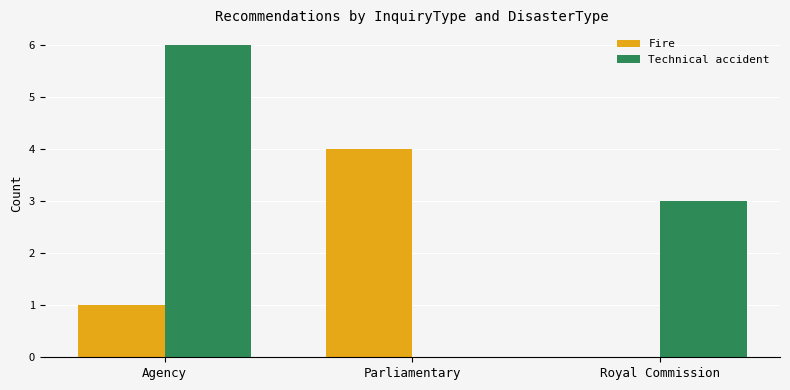

How many series are shown in this chart?

2